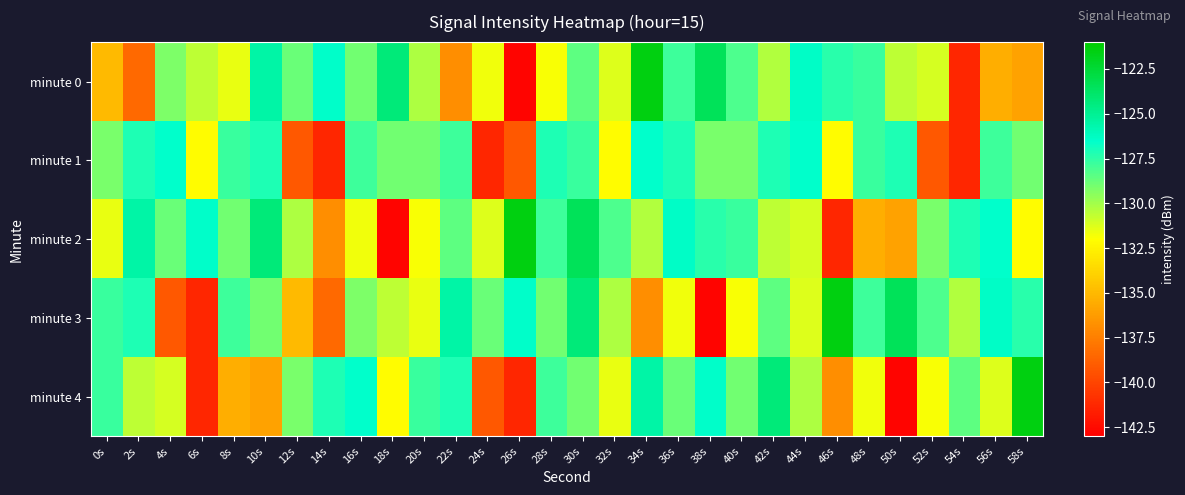

Which label corresponds to the largest value in the chart?

34s